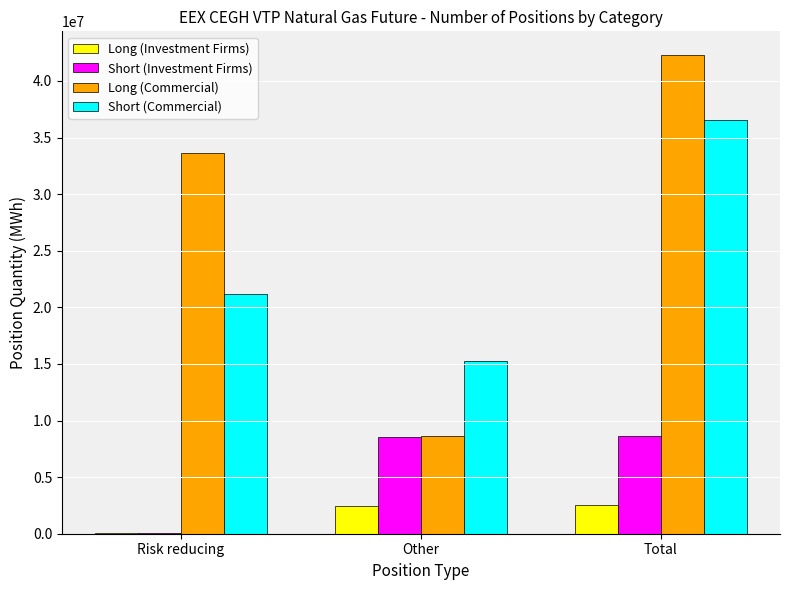

What is the sum of all Short (Investment Firms) values?

17330644